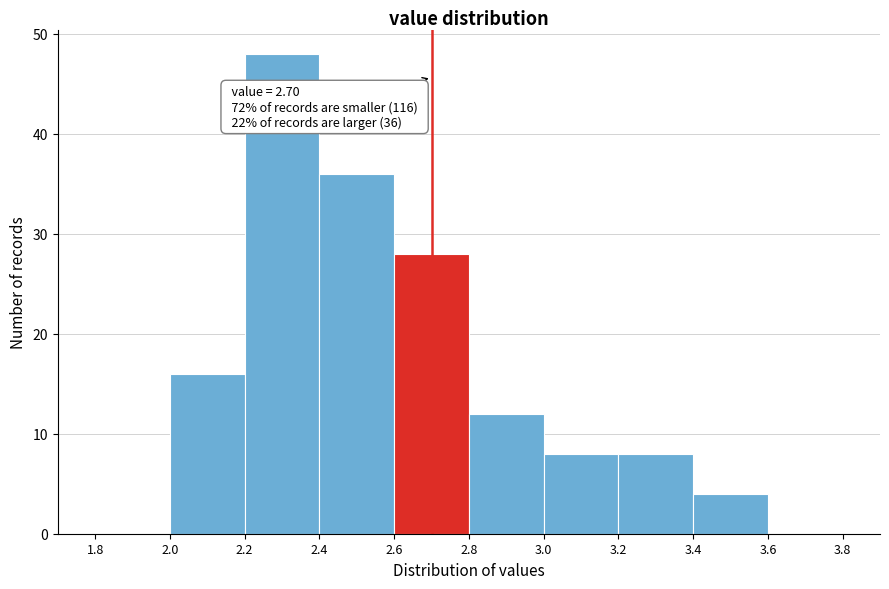

Over which range of the x-axis is the bar tallest?

2.2 to 2.4